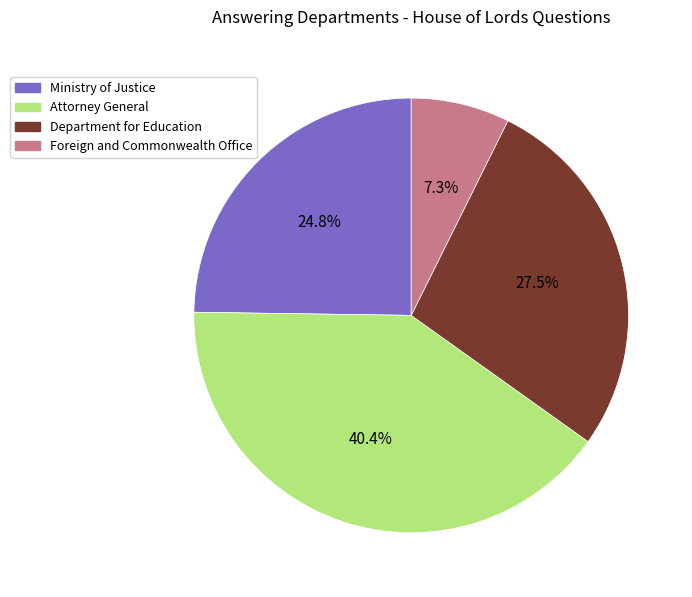

What portion of the pie excludes Department for Education?

72.5%